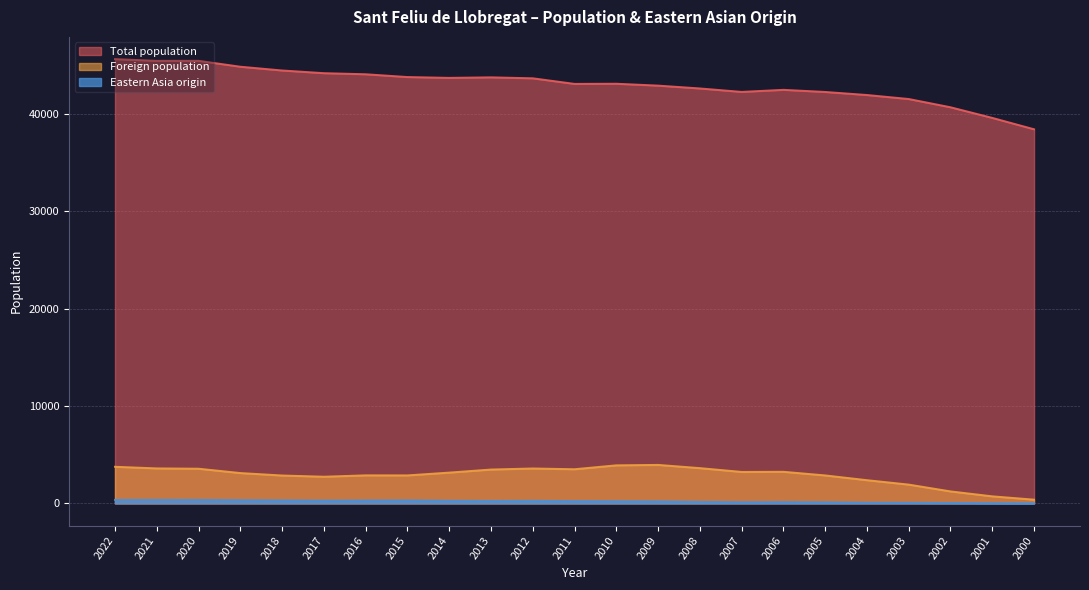

Rank the series by their maximum value, from highest to lowest.

Total population, Foreign population, Eastern Asia origin